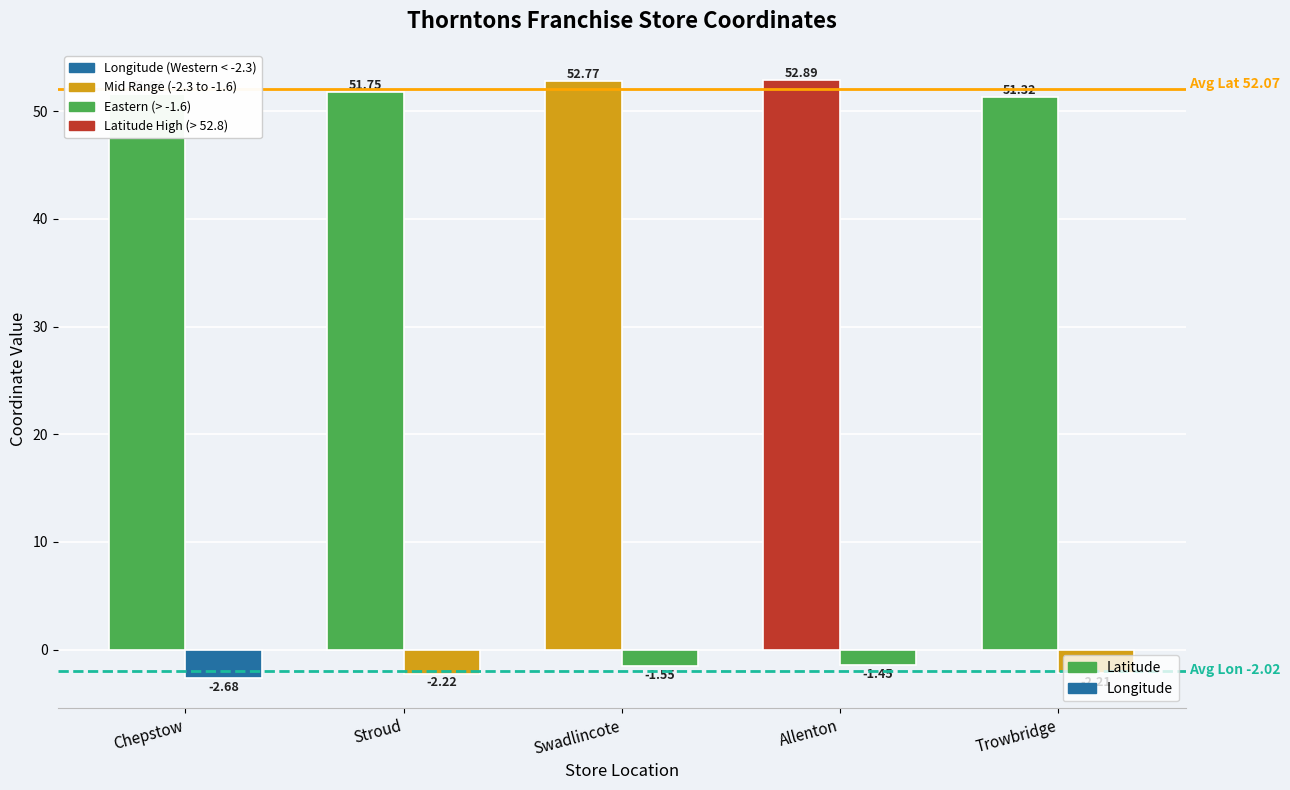

How many bars are there in each group?

2